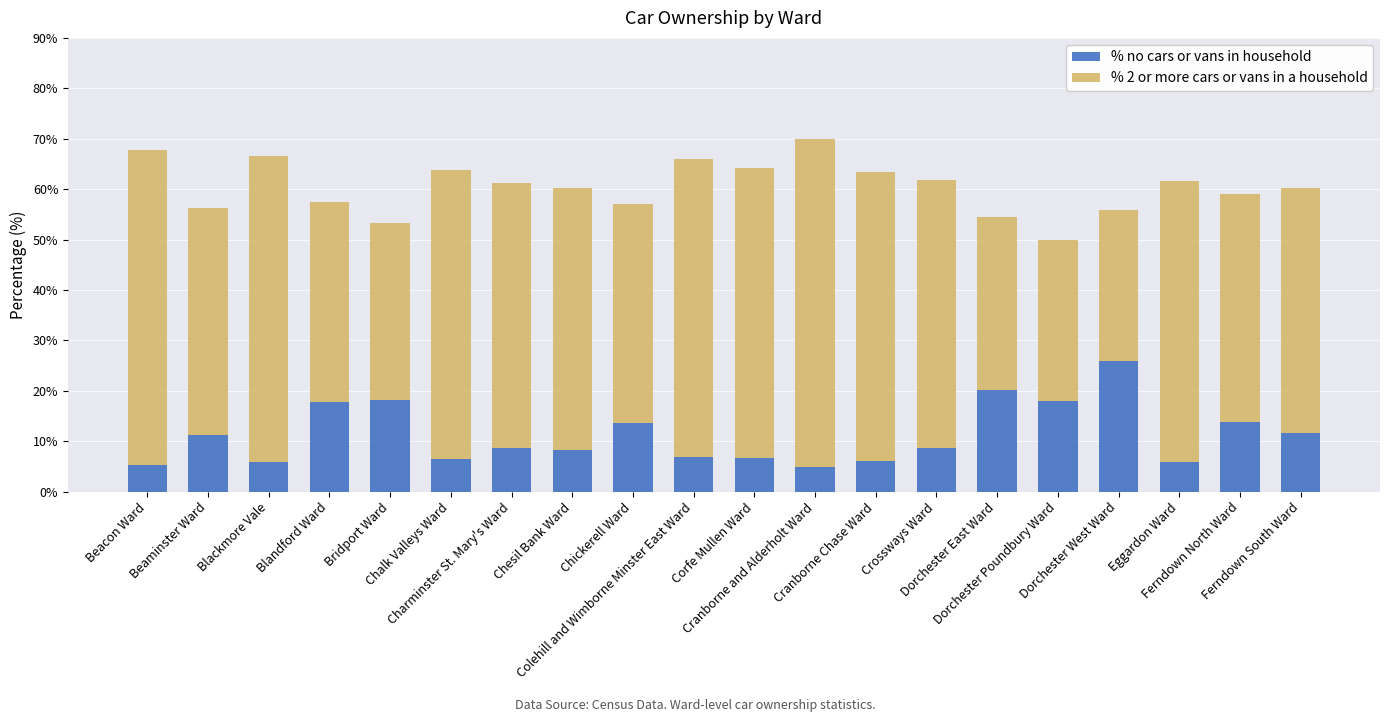

What is the difference between the second highest and second lowest values in the % no cars or vans in household series?

14.9